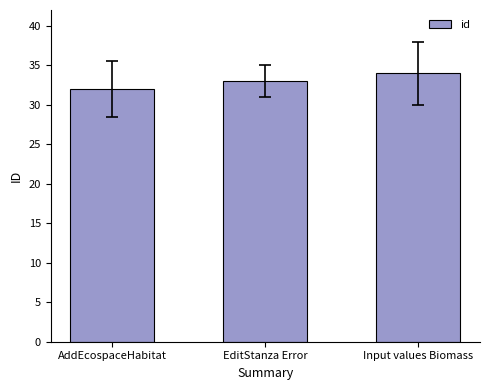

Rank the categories by value from highest to lowest.

Input values Biomass, EditStanza Error, AddEcospaceHabitat